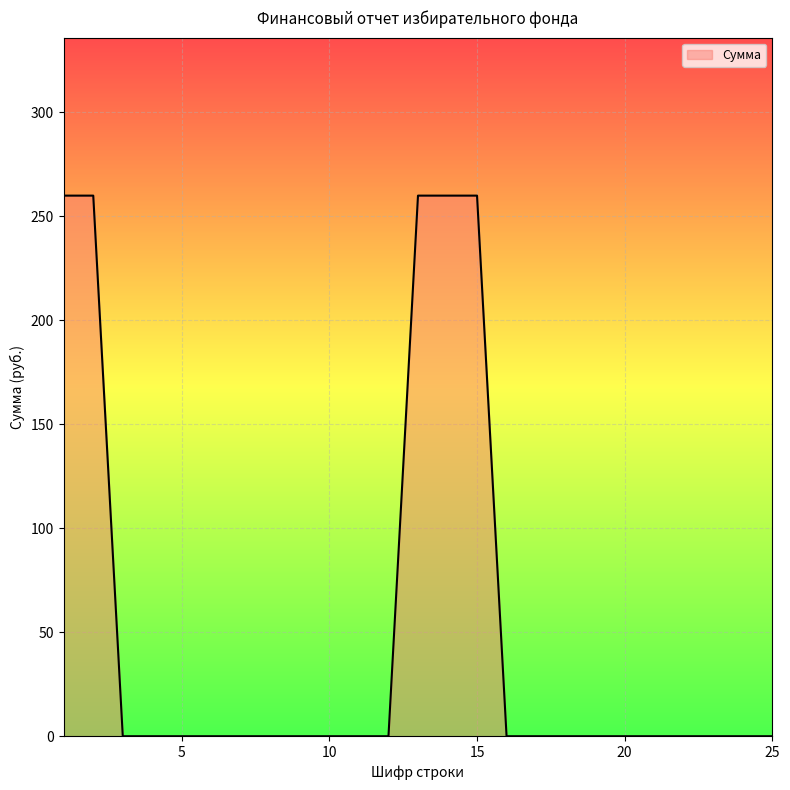

What is the maximum value shown in the chart?

260